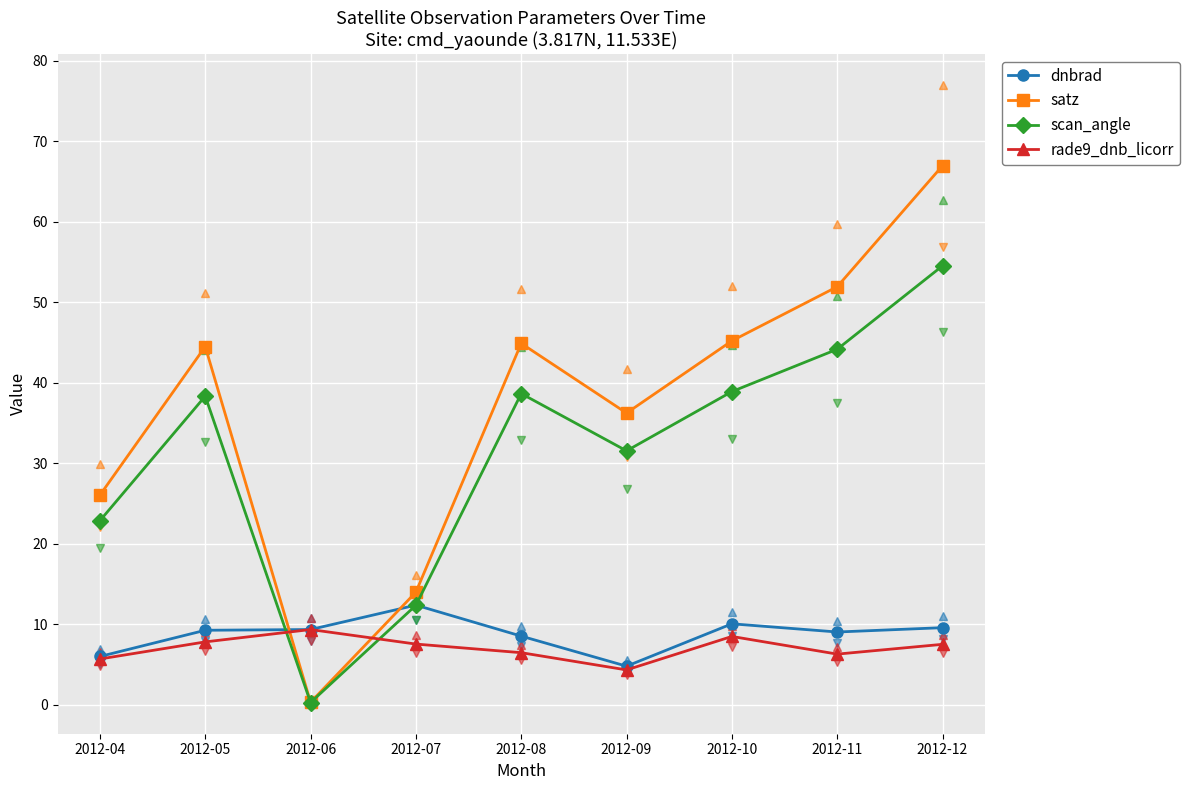

In satz, how many points are higher than both neighbors (excluding endpoints)?

2